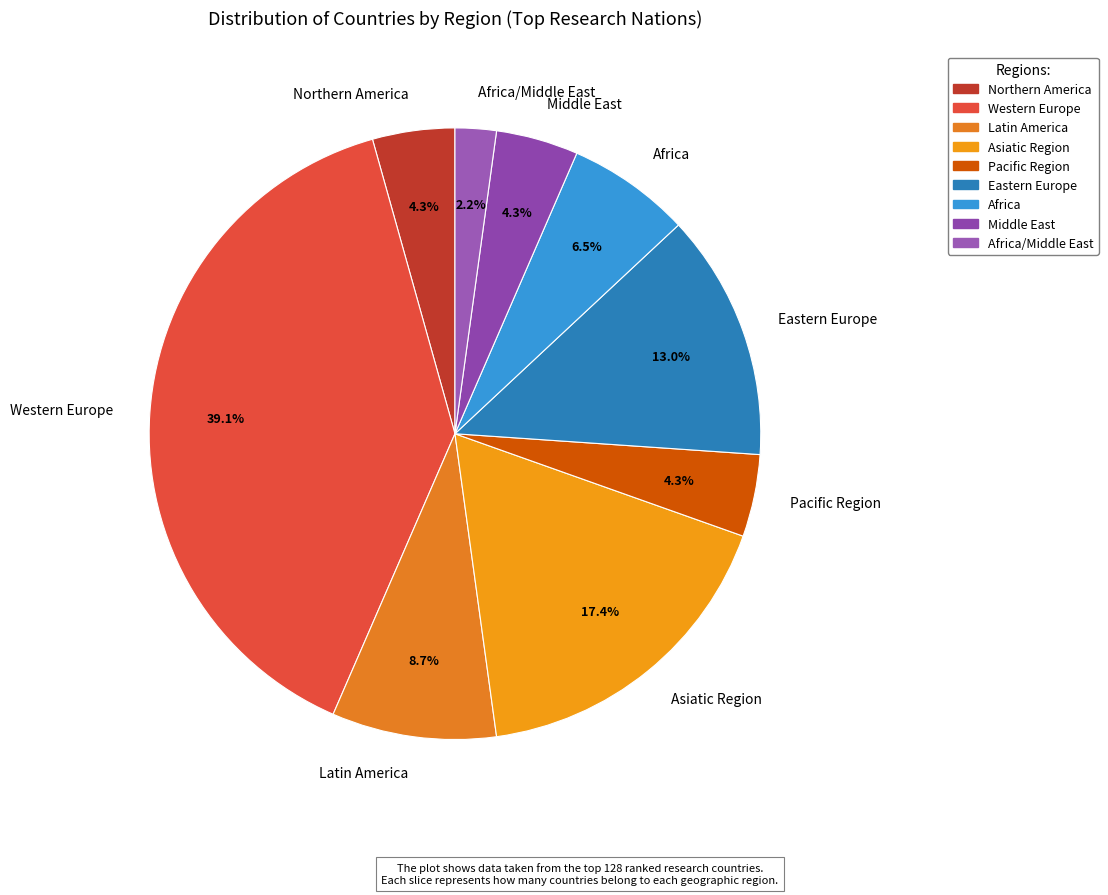

Which category has the smallest portion of the pie?

Africa/Middle East